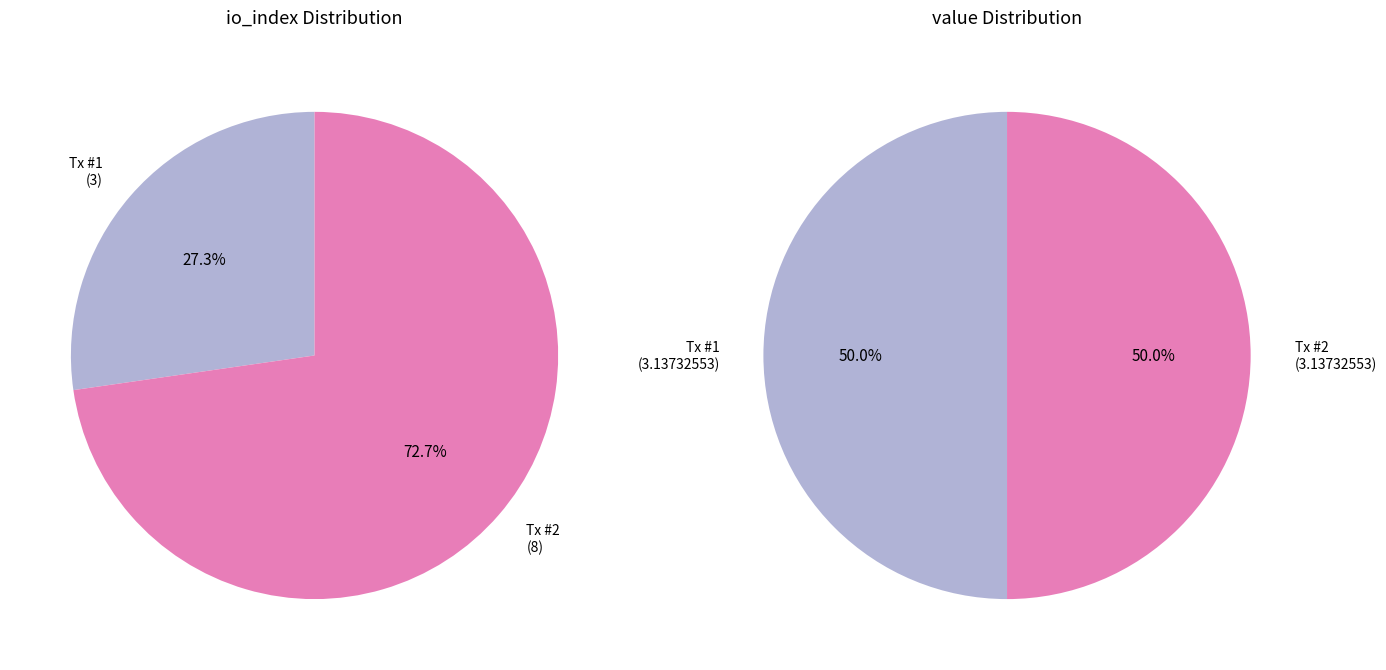

To the nearest percent, what is the combined percentage of values_io_index and values_value?

100%